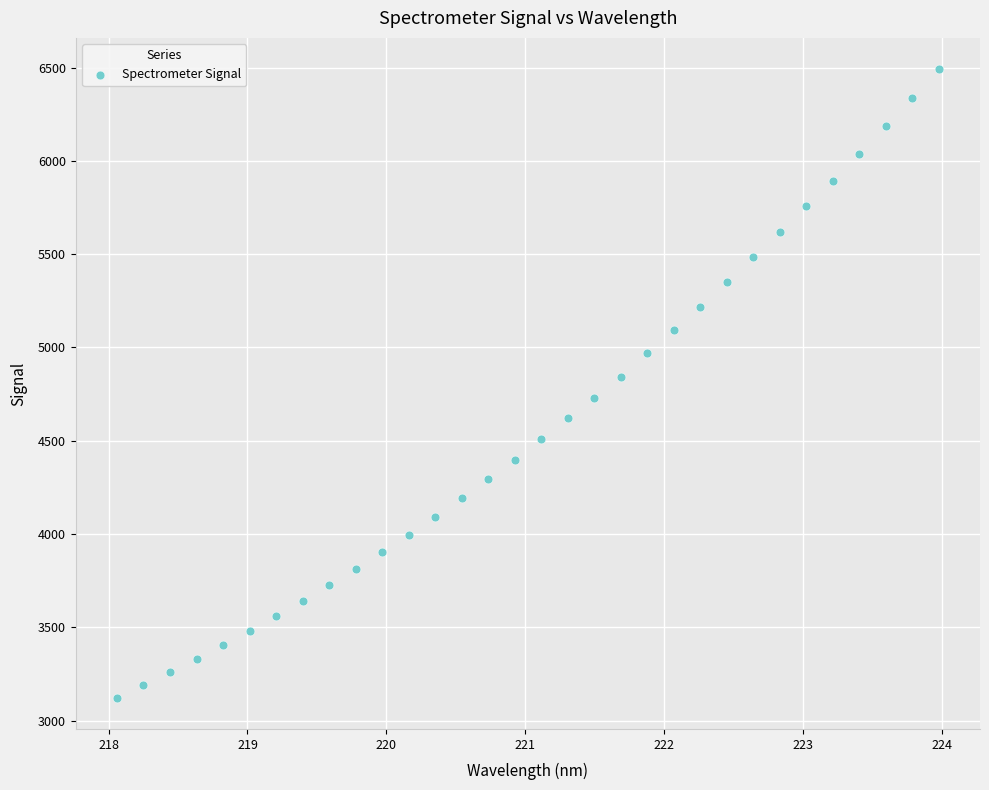

What is the range of Y values (max minus min)?

3366.1